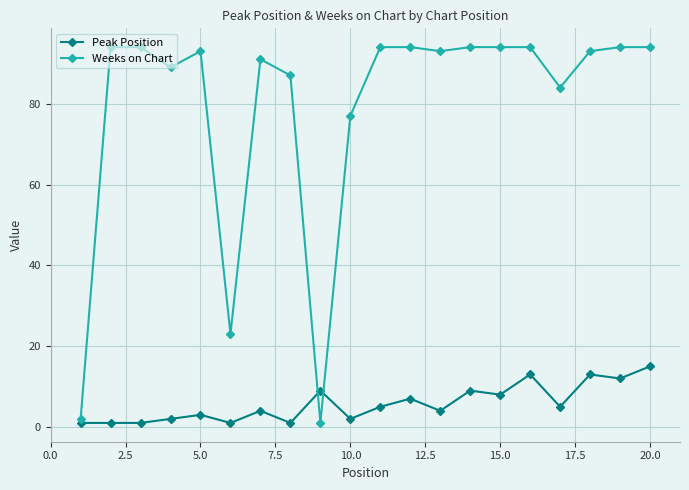

Which series has the largest range (max minus min)?

Weeks on Chart